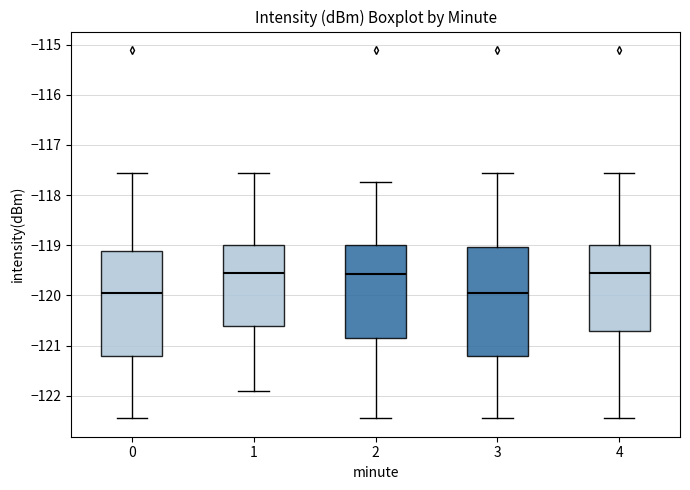

Where is the lower edge of the box at x = 3 on the y-axis? The values are not printed on the chart, so give them approximately, as read against the axis.

-121.2